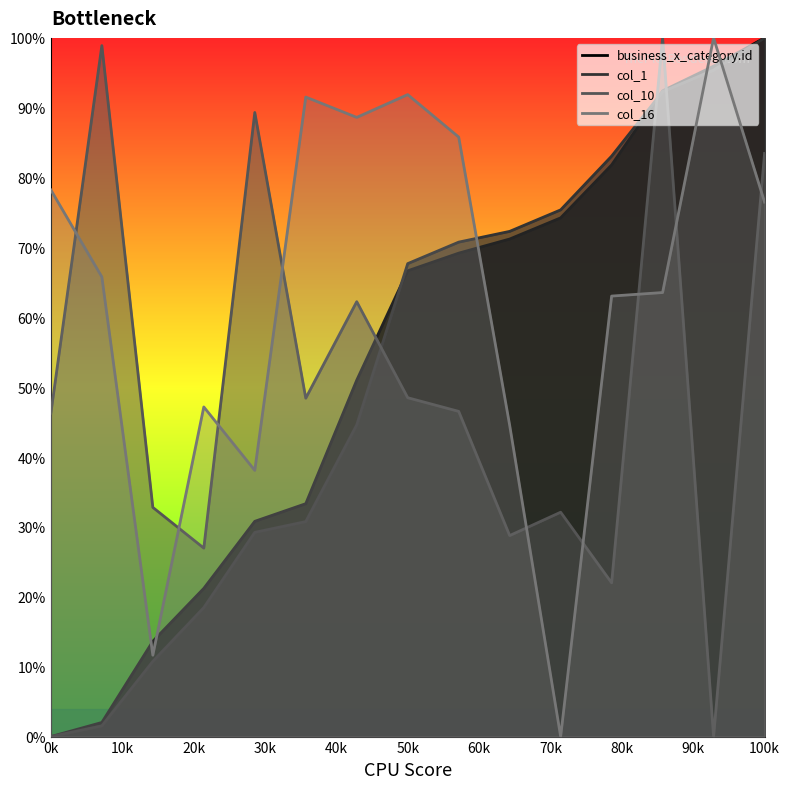

Is it true that col_1 equals 0.7 at 50k?

True